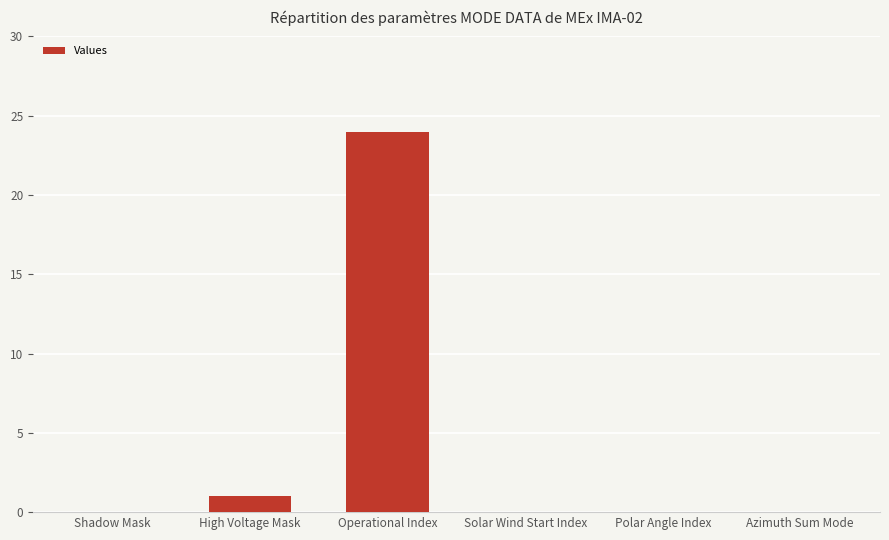

What is the sum of all values?

25